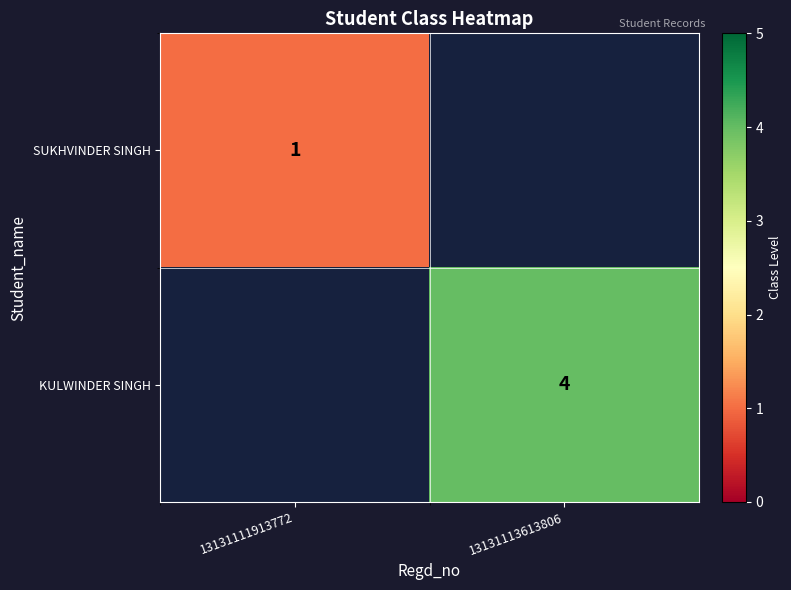

The KULWINDER SINGH series shows 3 at 13131113613806. True or false?

False